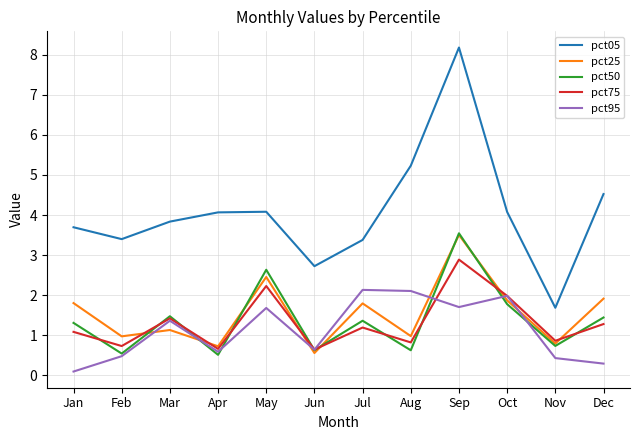

What is the difference between the pct05 values at Apr and Jan?

0.4